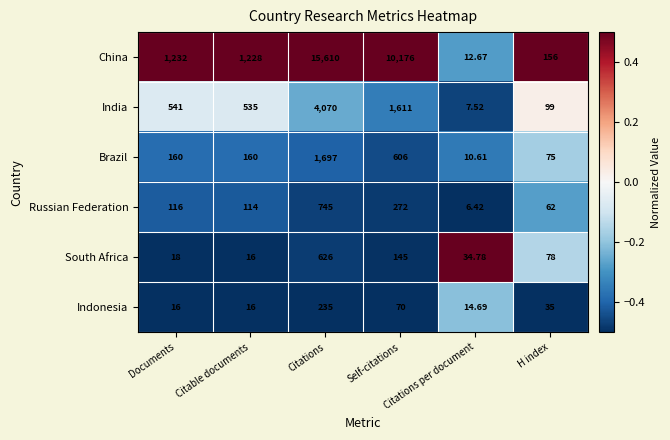

Which series has the widest spread of values?

China